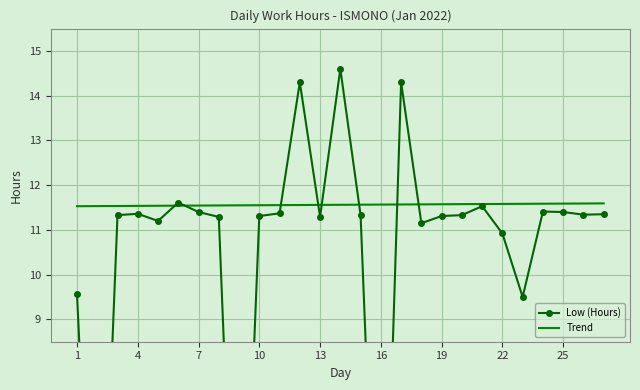

How many values in the Low (Hours) series exceed 11?

21